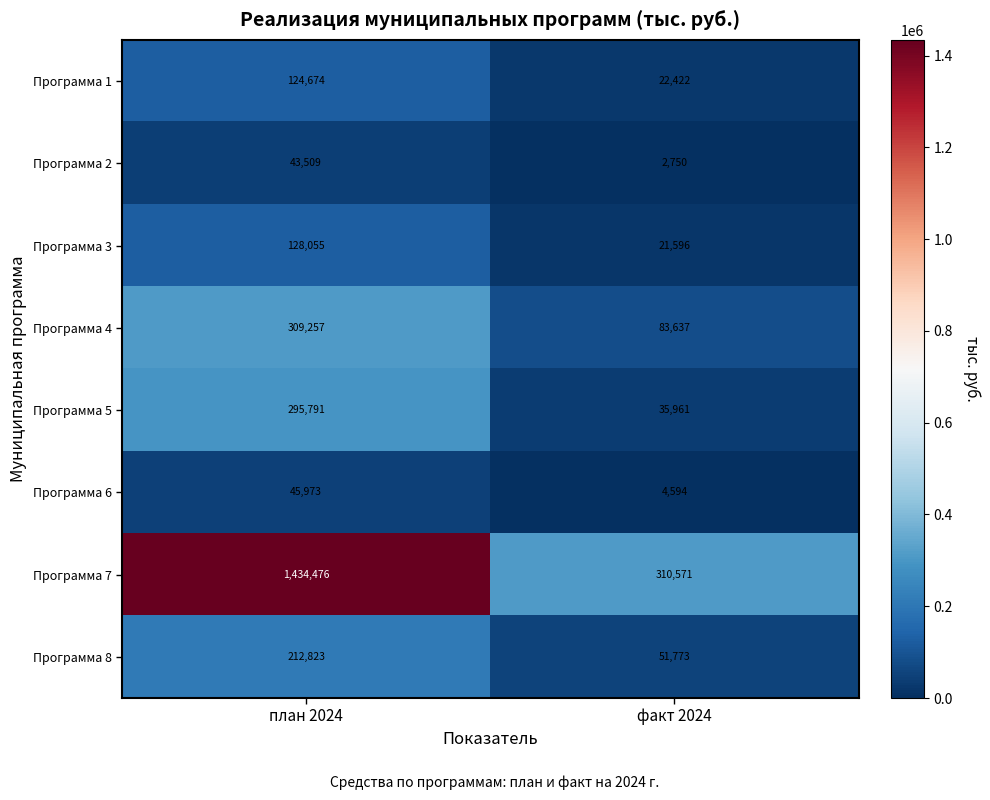

At which category does the chart reach its peak across all series?

план 2024